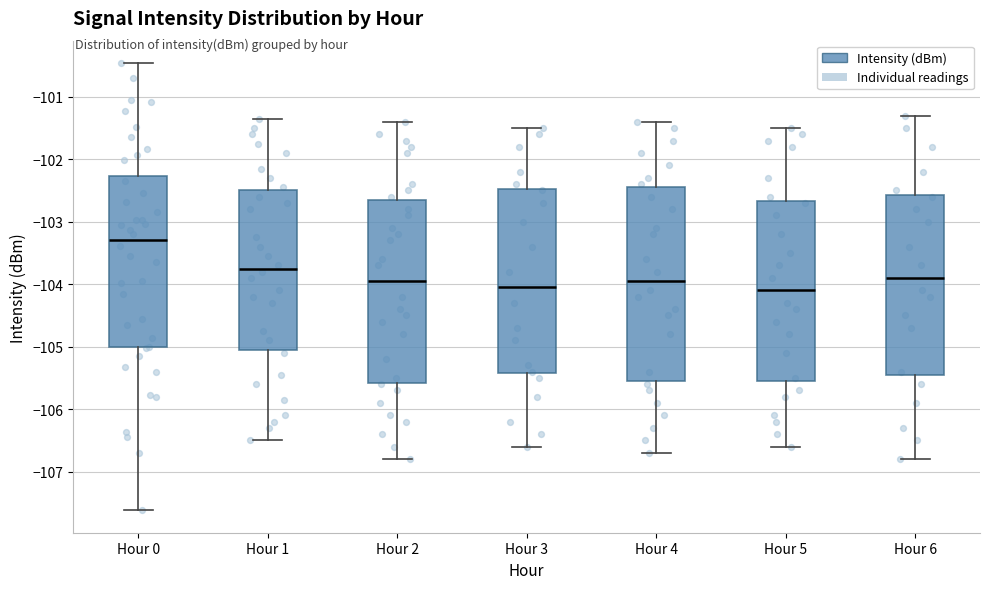

Reading left to right, read every box against the y-axis: the position of its median line, the range the box covers, and the ends of its whiskers. The values are not printed on the chart, so give them approximately, as read against the axis.

Hour 0: median -103.3, box -105.0 to -102.3, whiskers -107.6 to -100.5
Hour 1: median -103.7, box -105.0 to -102.5, whiskers -106.5 to -101.3
Hour 2: median -103.9, box -105.6 to -102.6, whiskers -106.8 to -101.4
Hour 3: median -104.0, box -105.4 to -102.5, whiskers -106.6 to -101.5
Hour 4: median -103.9, box -105.5 to -102.4, whiskers -106.7 to -101.4
Hour 5: median -104.1, box -105.5 to -102.7, whiskers -106.6 to -101.5
Hour 6: median -103.9, box -105.4 to -102.6, whiskers -106.8 to -101.3